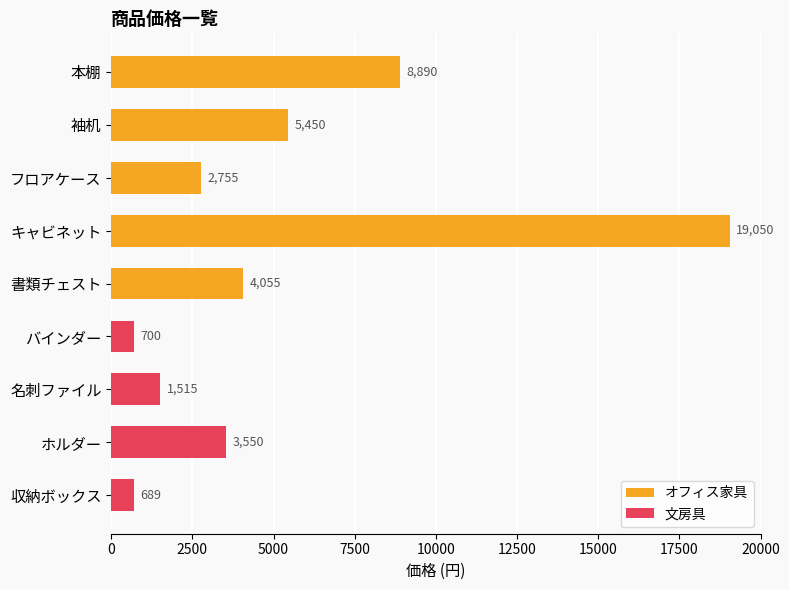

Which label corresponds to the largest value in the chart?

キャビネット